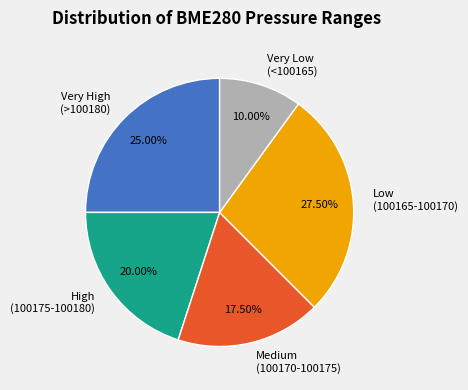

What is the ratio of the value at Low (100165-100170) to the value at Very High (>100180)?

1.1